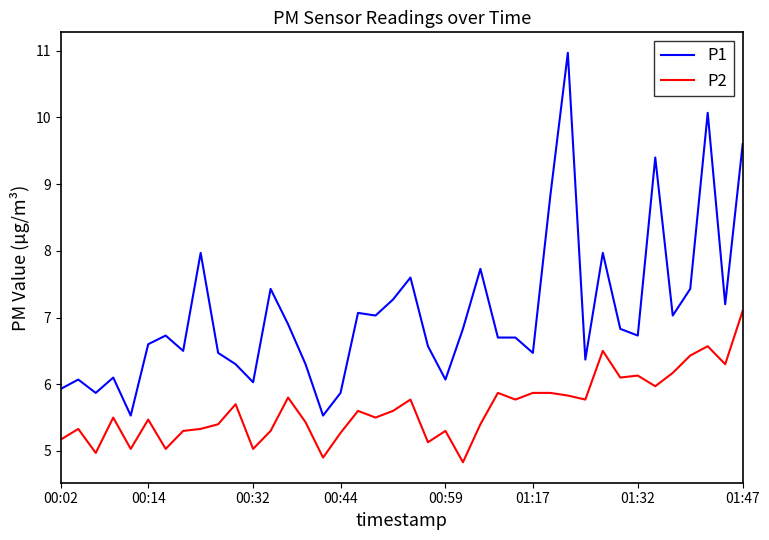

What is the minimum value for P1?

5.5